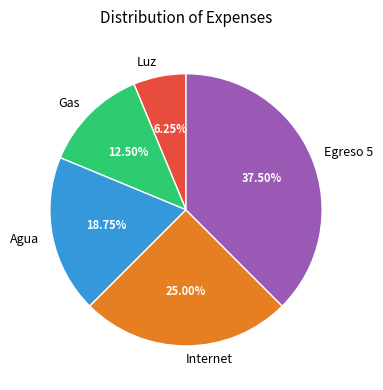

What portion of the pie excludes Gas?

87.5%